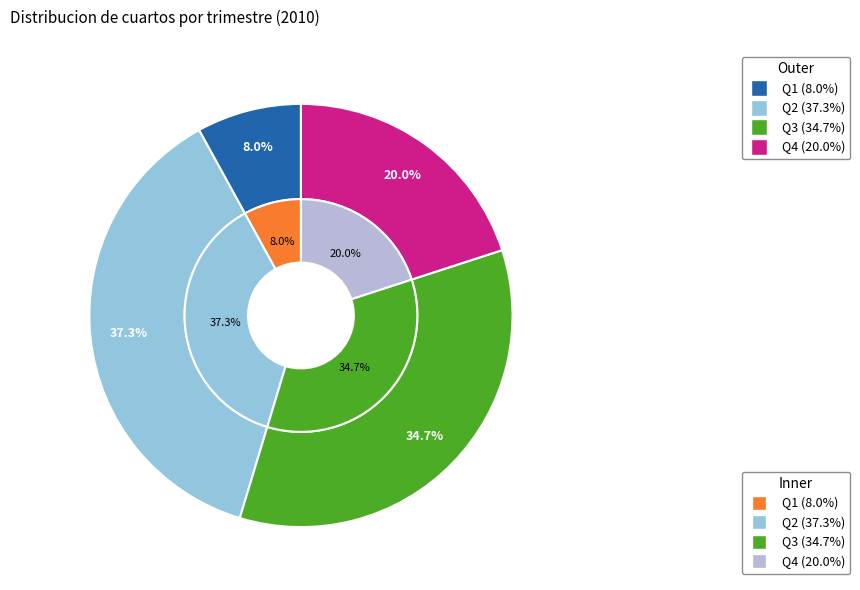

Does Q3 represent more than half of the total?

No